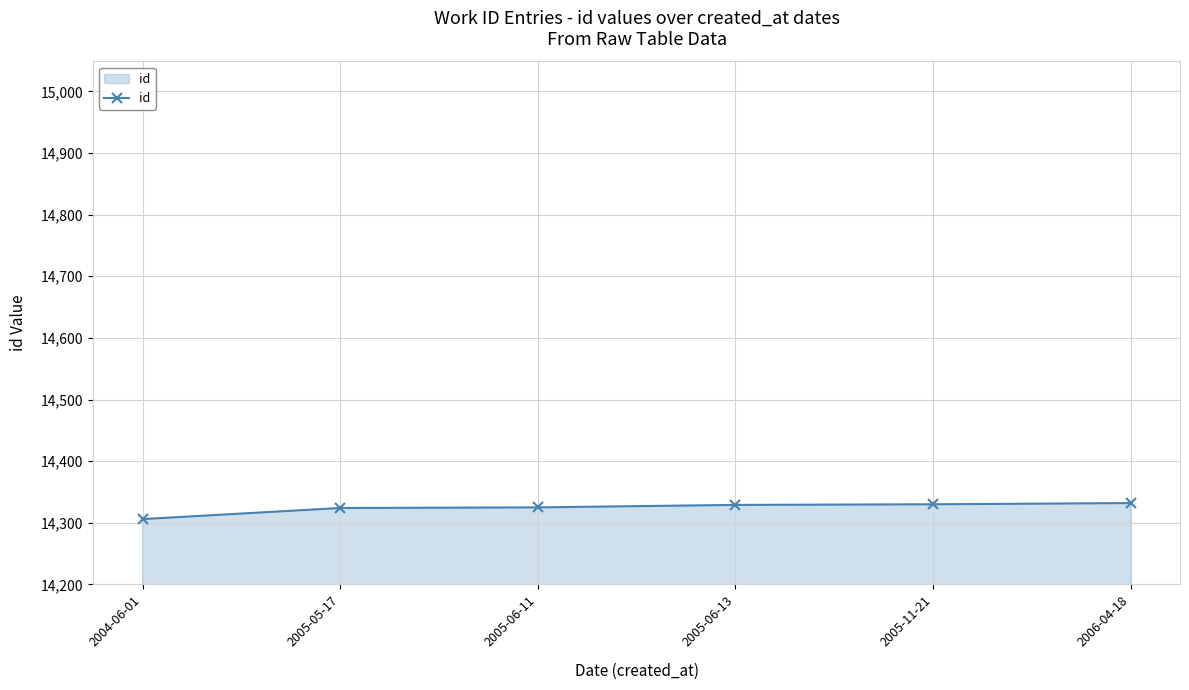

What is the difference between the values at 2005-11-21 and 2004-06-01?

24